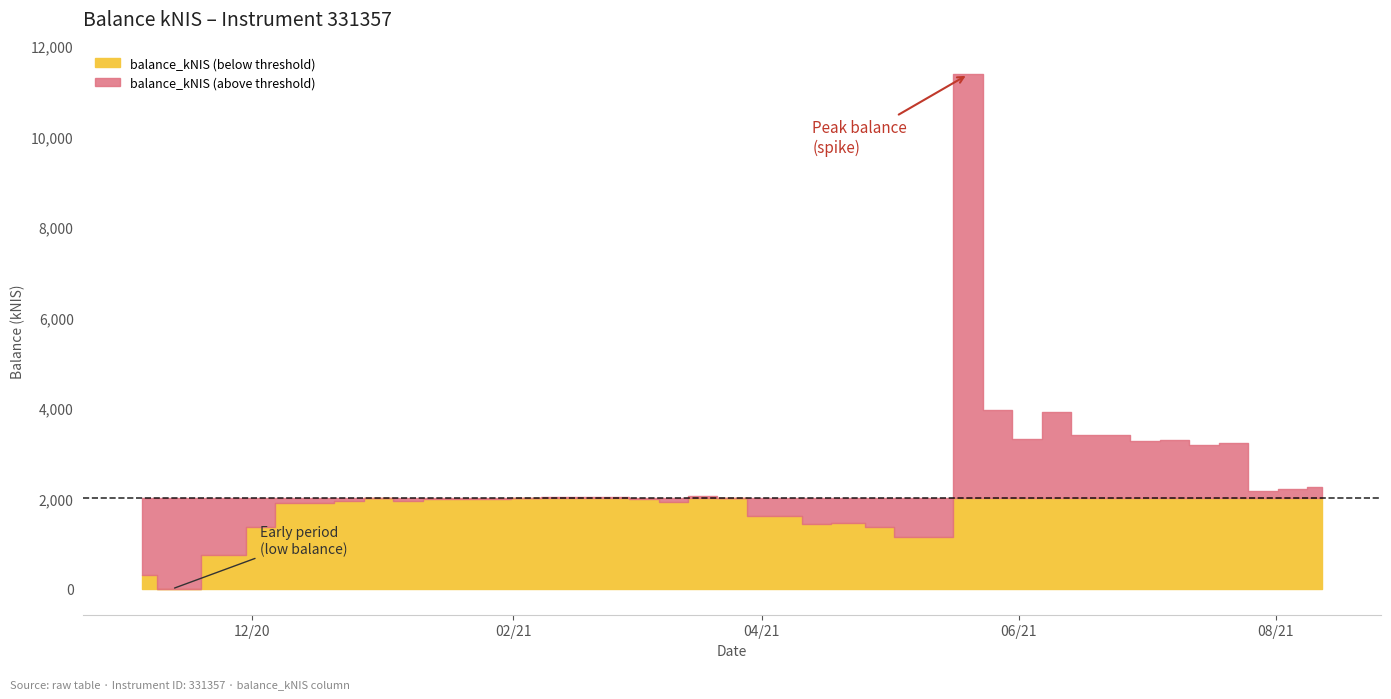

True or false: the data shows 1465.0 at 23.

True